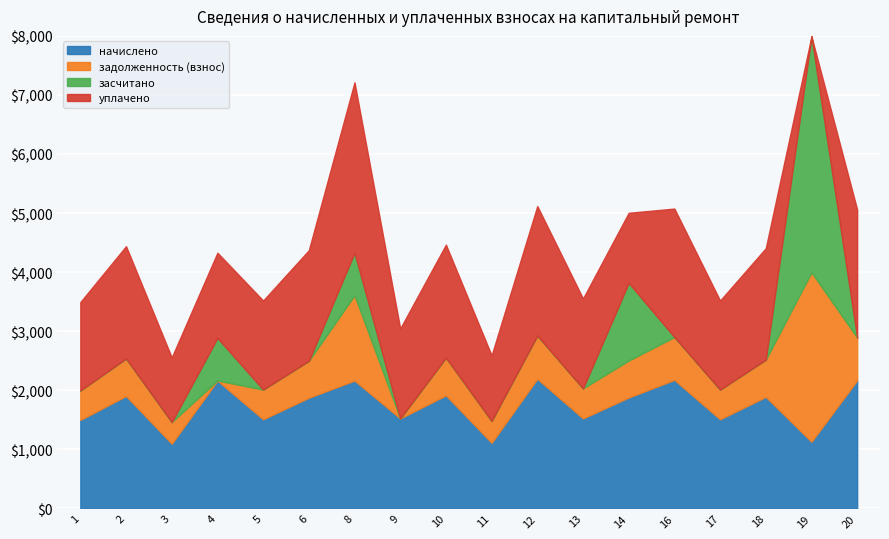

What are all the series names shown in the legend?

начислено, задолженность (взнос), засчитано, уплачено